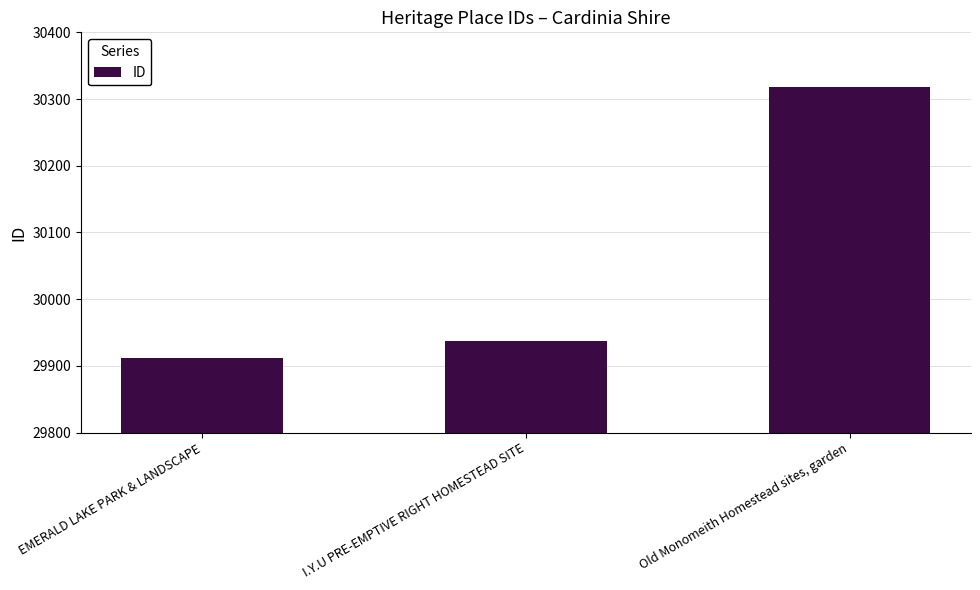

Reading right to left, extract all data points from this chart.

30318	29938	29912